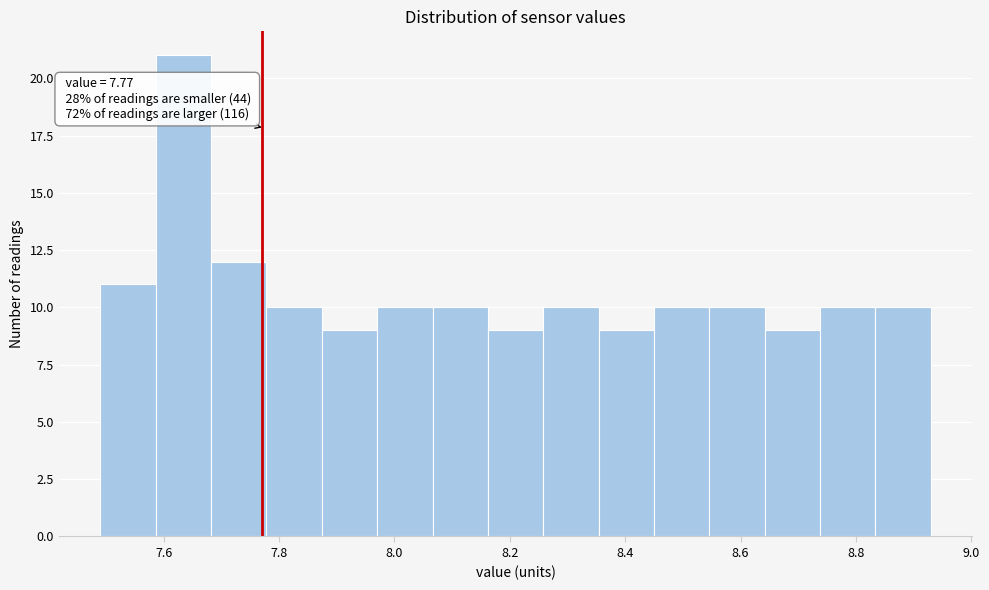

Over which range of the x-axis is the bar tallest?

7.586 to 7.682